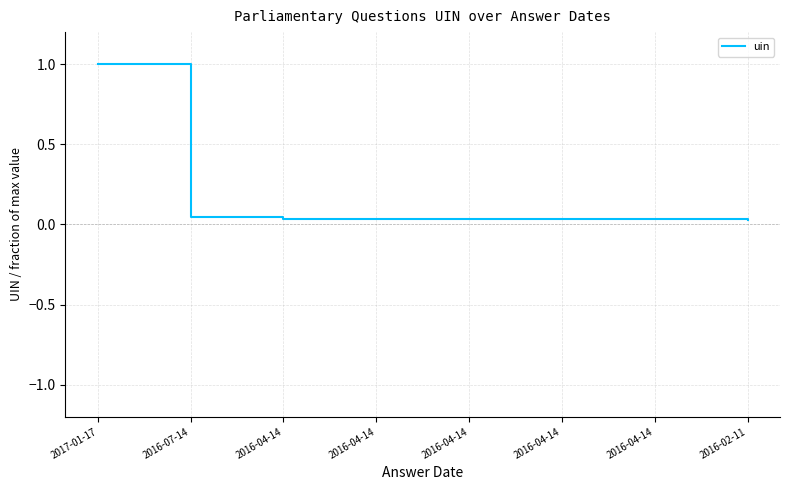

Reading left to right, what are all the values shown in this chart?

1.0	0.0	0.0	0.0	0.0	0.0	0.0	0.0